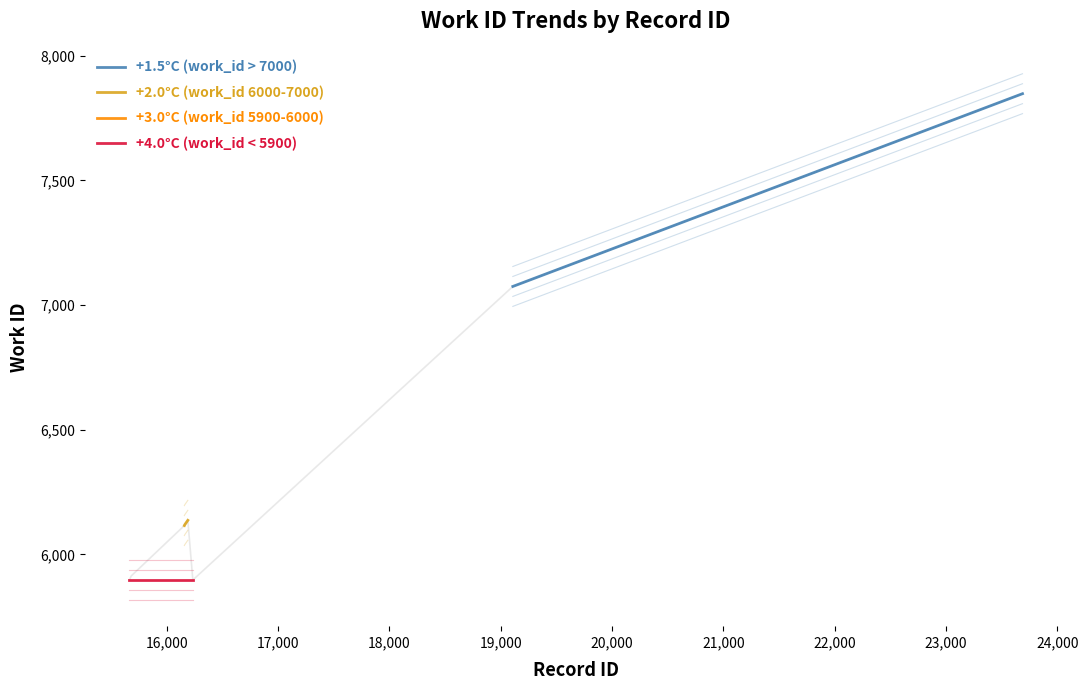

How many interior local peaks (higher than both neighbors) does the data have?

1